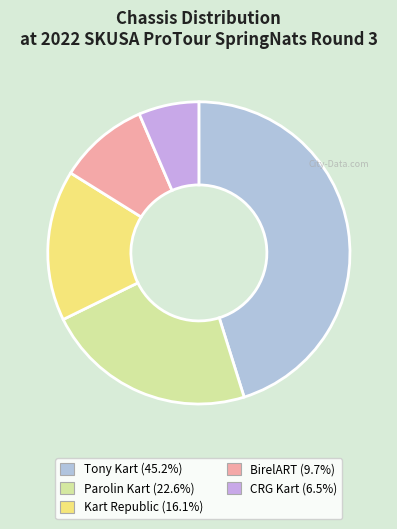

The CRG Kart slice represents 13% of the pie. True or false?

False